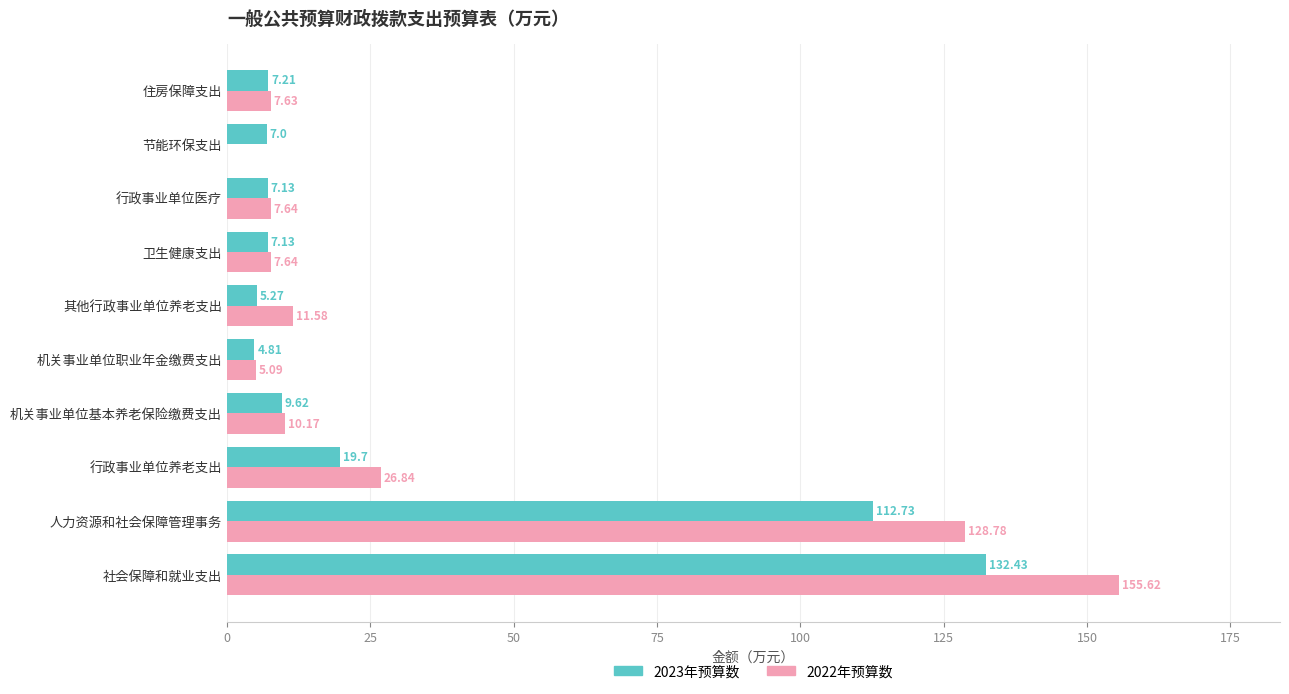

What is the maximum value for 2023年预算数?

132.4